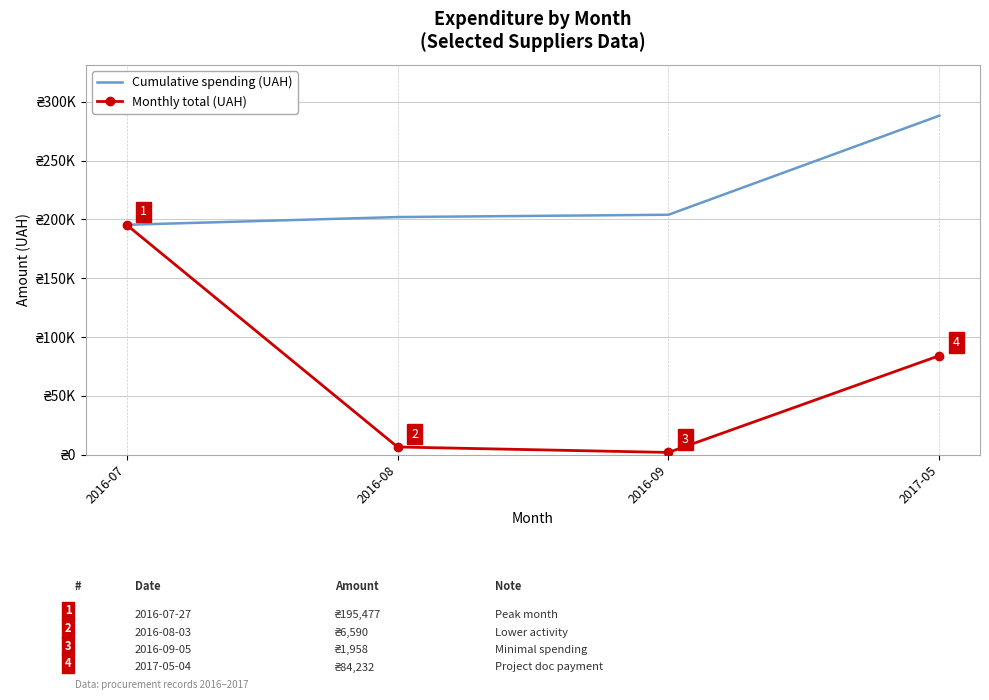

What is the label of the 4th point from the right?

2016-07